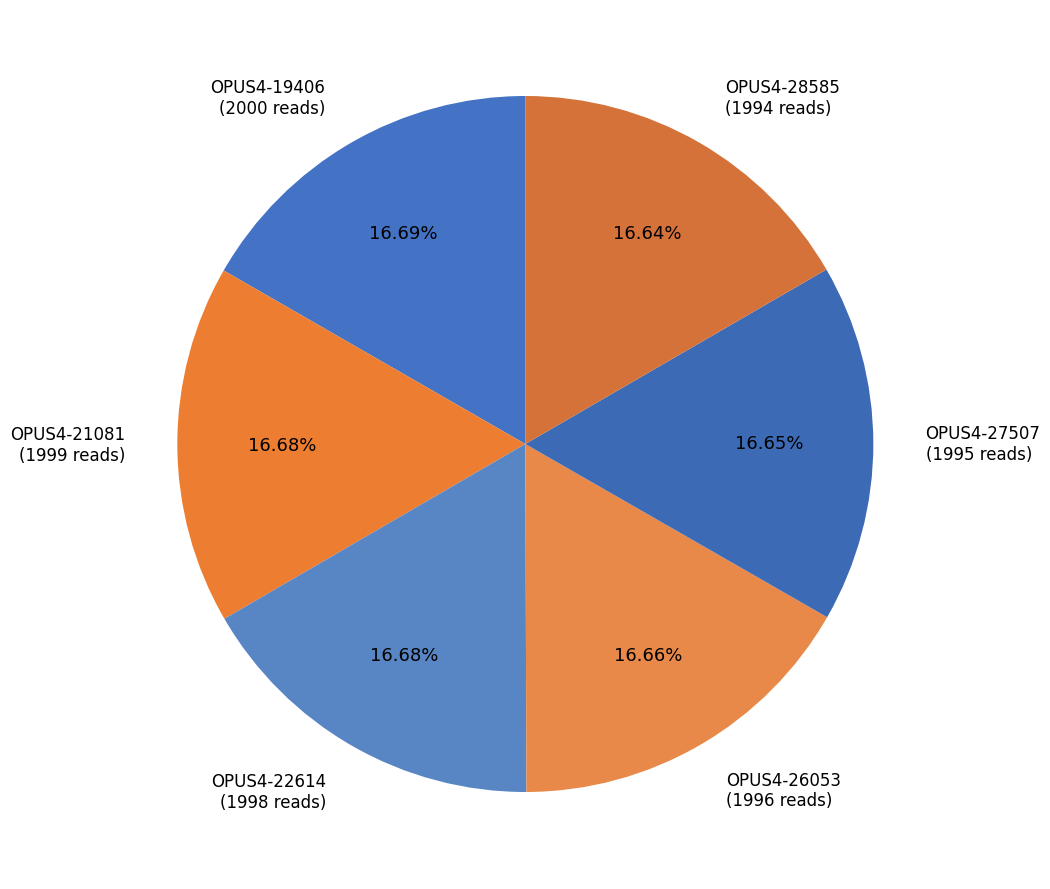

What is the ratio of the value at OPUS4-28585 to the value at OPUS4-27507?

1.0